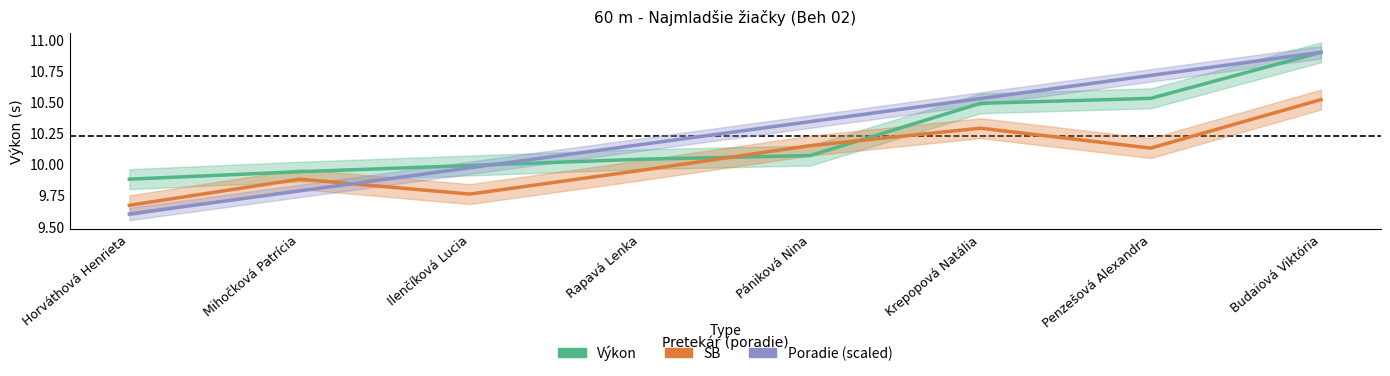

How many intersections are there between Poradie (scaled) and SB?

1